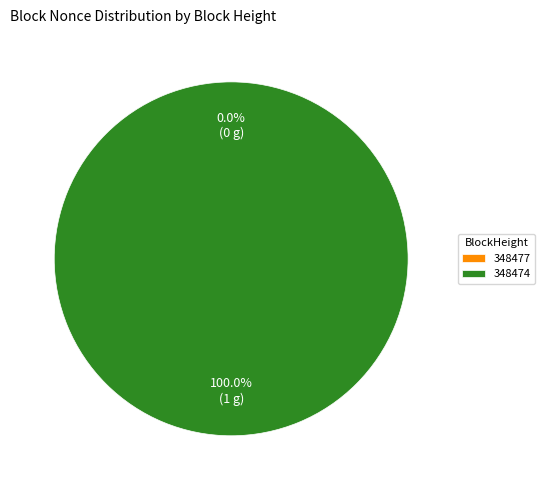

True or false: 348477 accounts for 11% of the total.

False